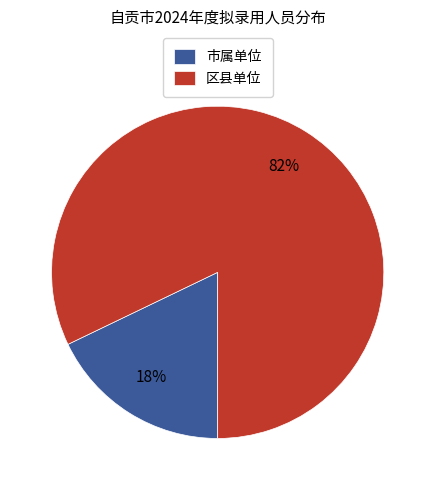

Is there a majority slice in this chart?

Yes